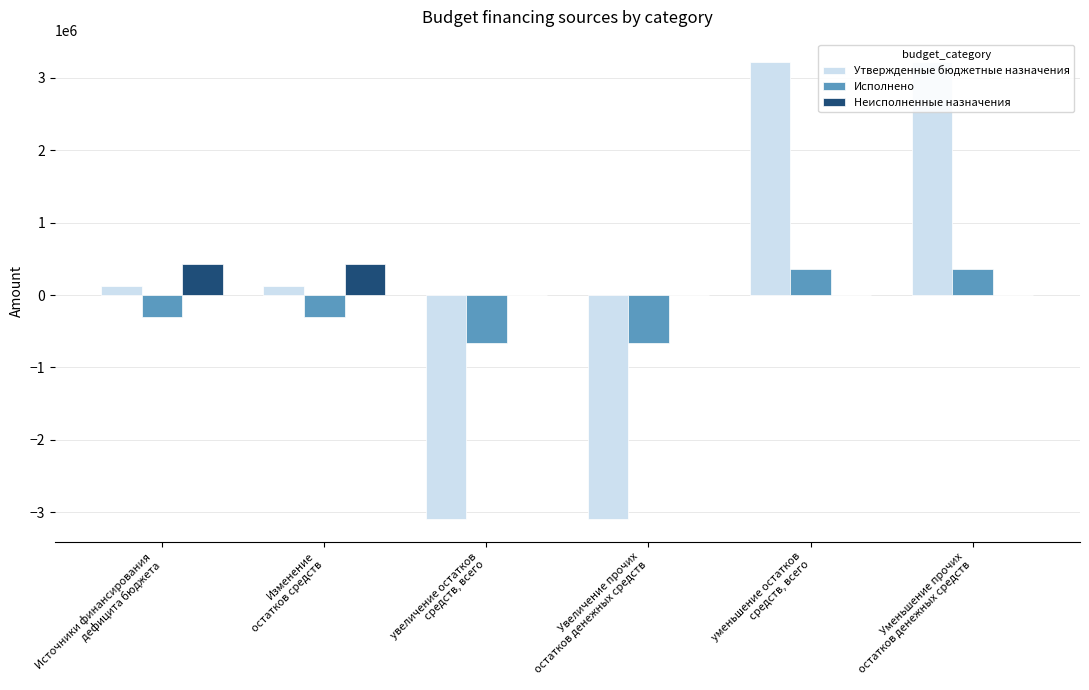

At which category does the chart reach its minimum across all series?

увеличение остатков
средств, всего